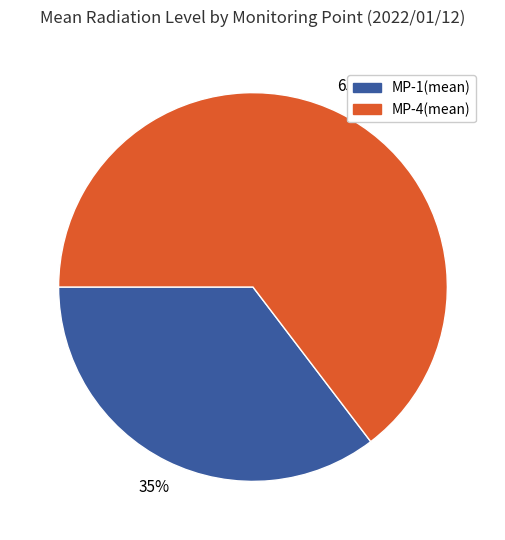

To the nearest percent, what is the combined percentage of MP-4(mean) and MP-1(mean)?

100%